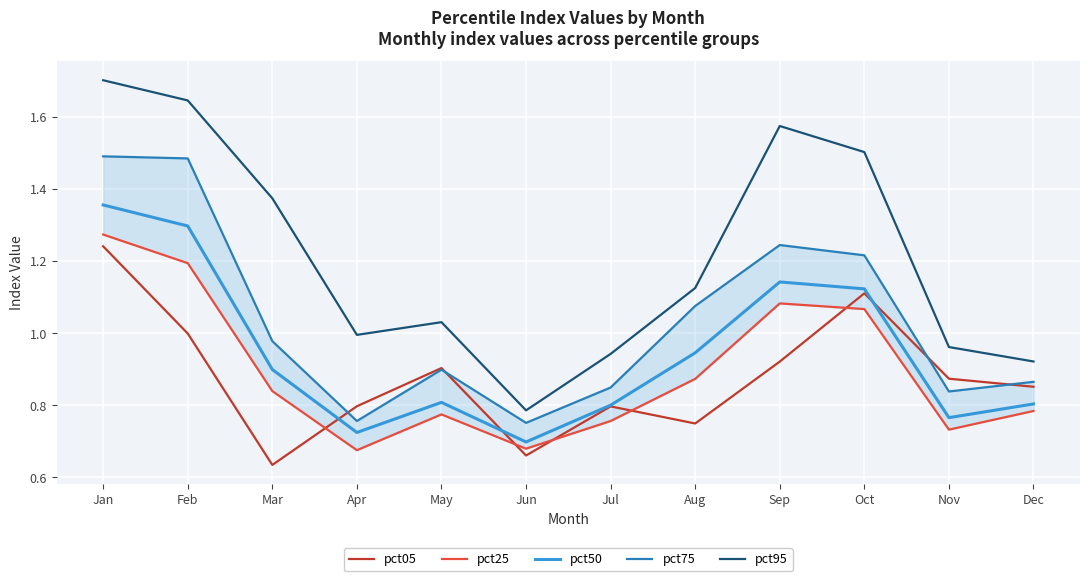

How many series are shown in this chart?

5